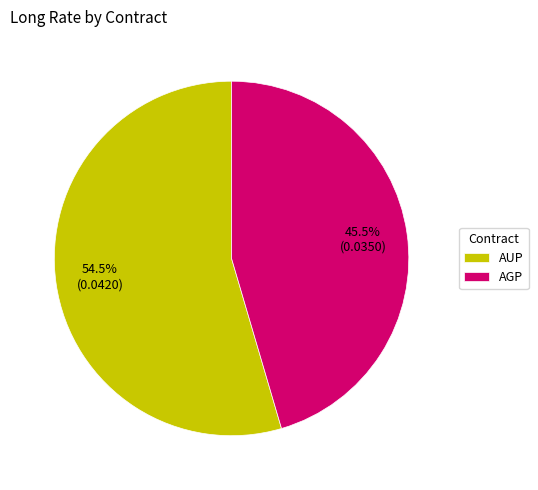

What portion of the pie excludes AGP?

54.5%